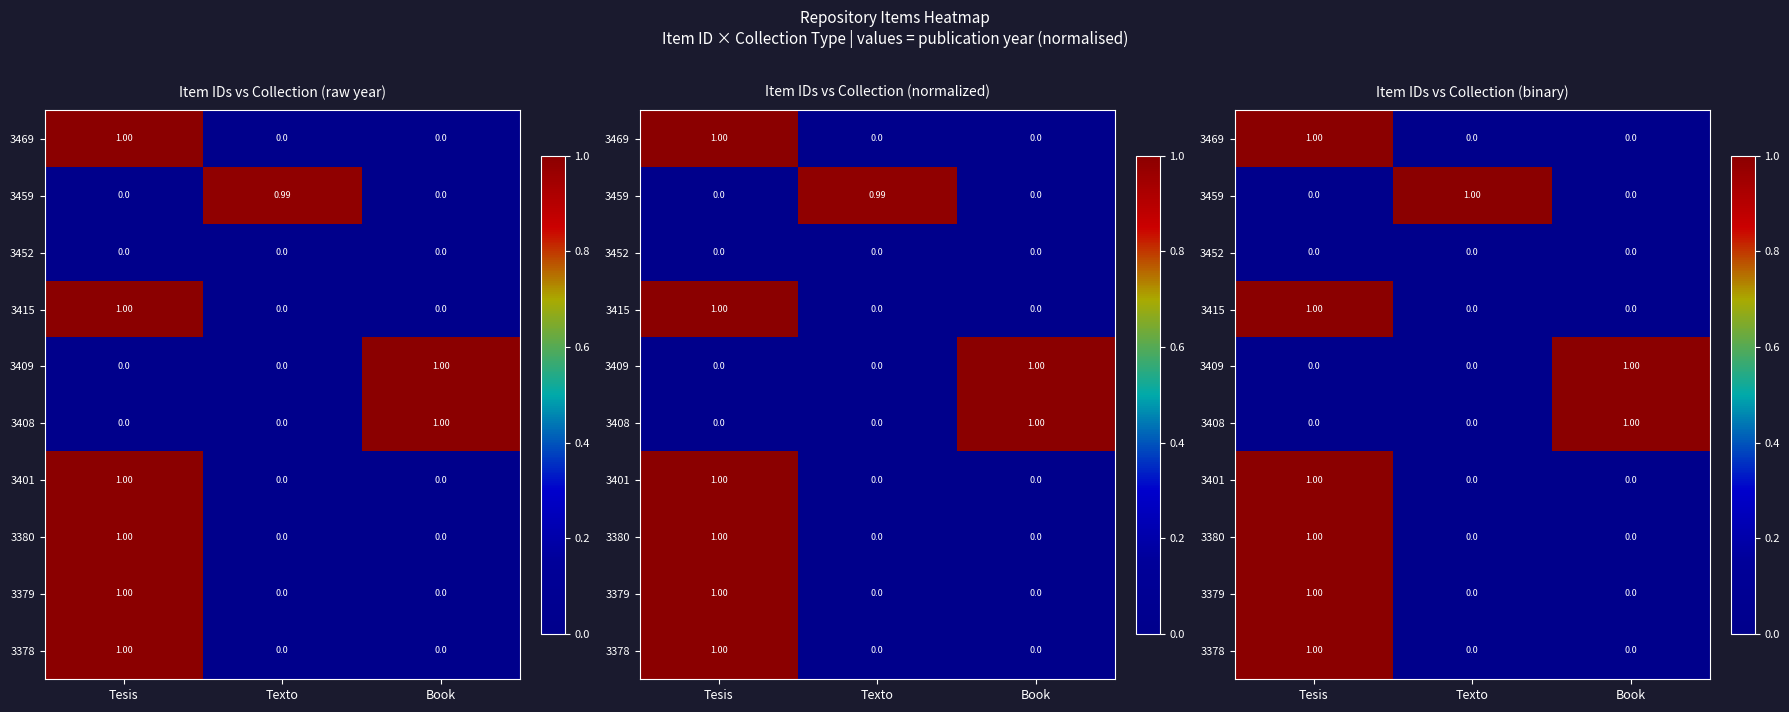

What value does the 3401 series have at Tesis?

1